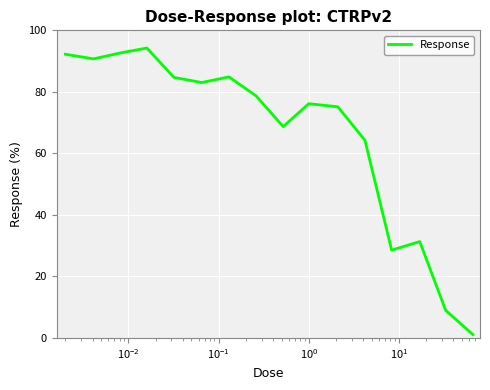

What is the difference between the maximum and minimum values?

93.2